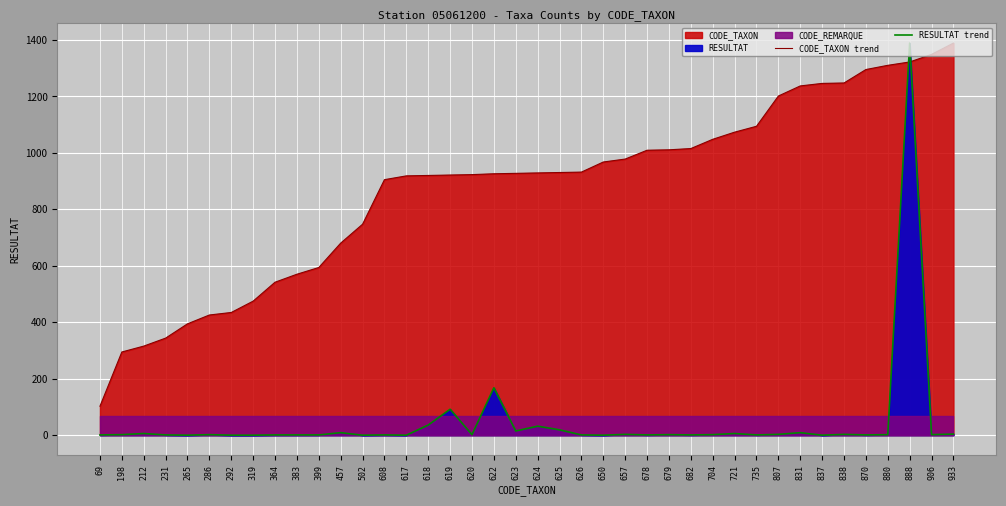

What is the maximum value shown in the chart?

1389.0